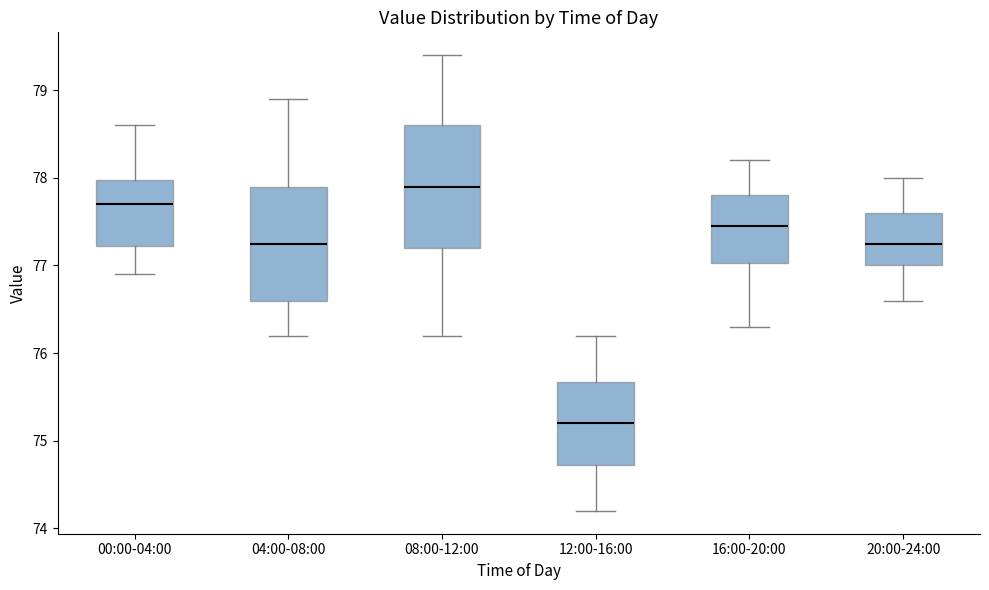

Where is the lower edge of the box for 16:00-20:00 on the y-axis? The values are not printed on the chart, so give them approximately, as read against the axis.

77.0